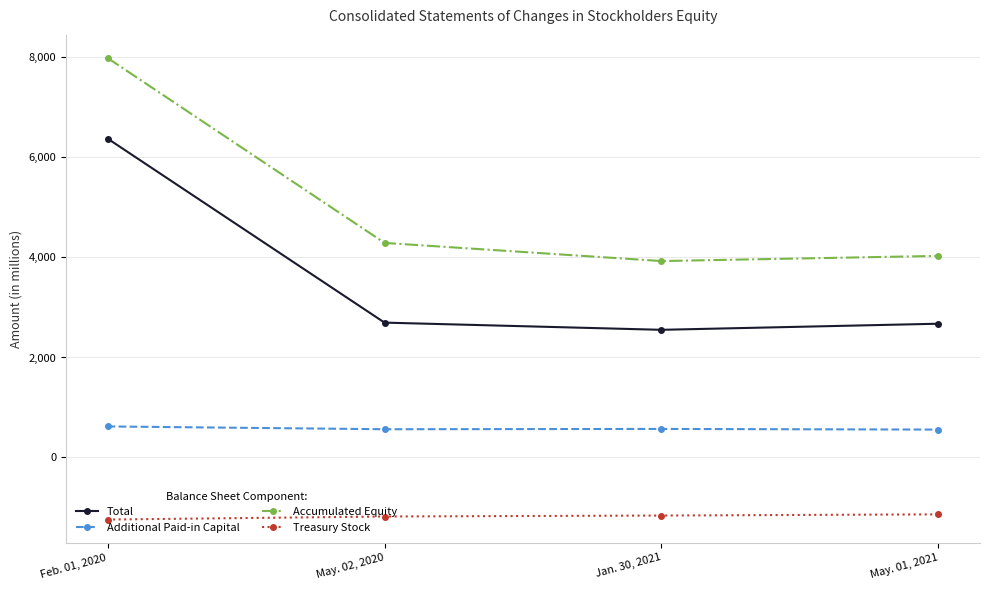

Is this an area chart (filled region under the line)?

No